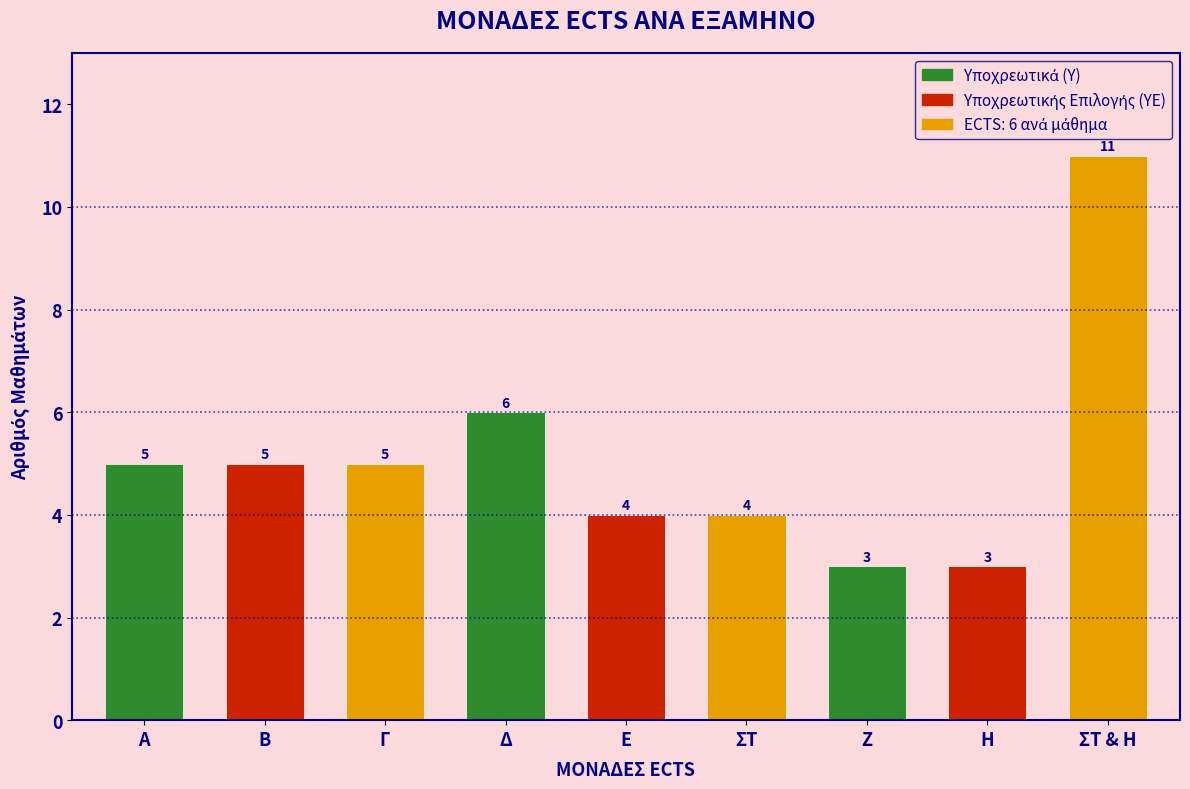

Reading left to right, transcribe all the data shown in this chart.

Α=5	Β=5	Γ=5	Δ=6	Ε=4	ΣΤ=4	Ζ=3	Η=3	ΣΤ & Η=11